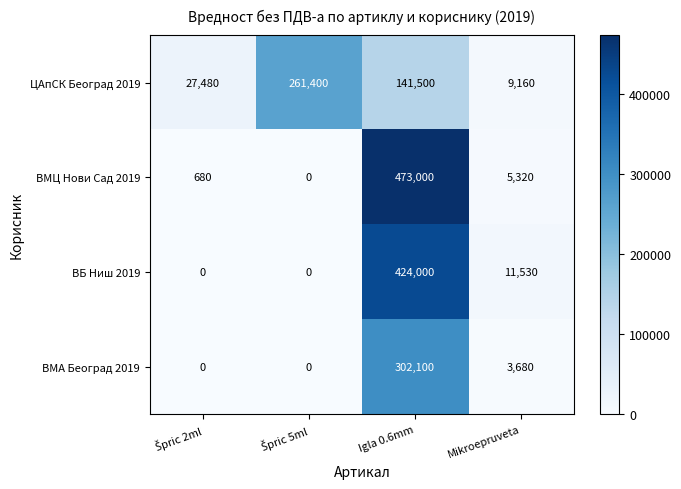

The ВБ Ниш 2019 series shows 638898 at Igla 0.6mm. True or false?

False